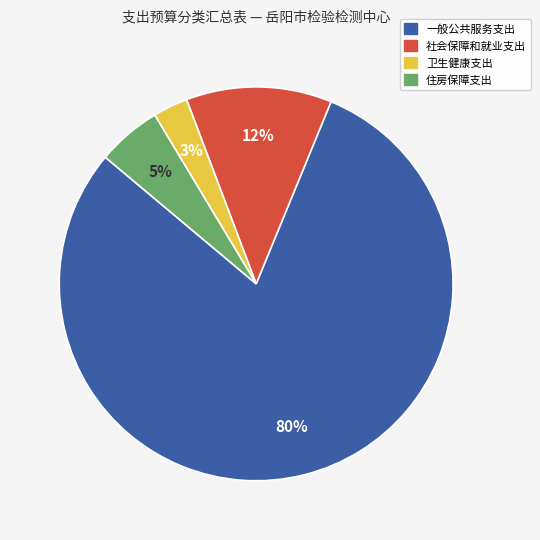

Which slice is the smallest?

卫生健康支出